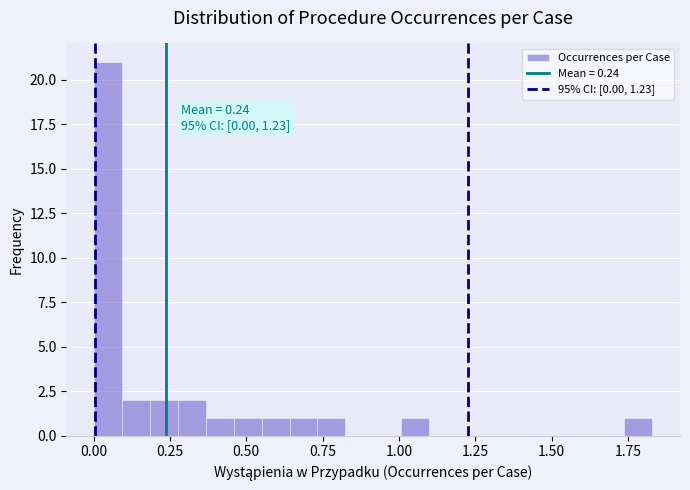

Around what value on the x-axis is the tallest bar? Give the approximate position of its centre, as read against the axis.

0.05